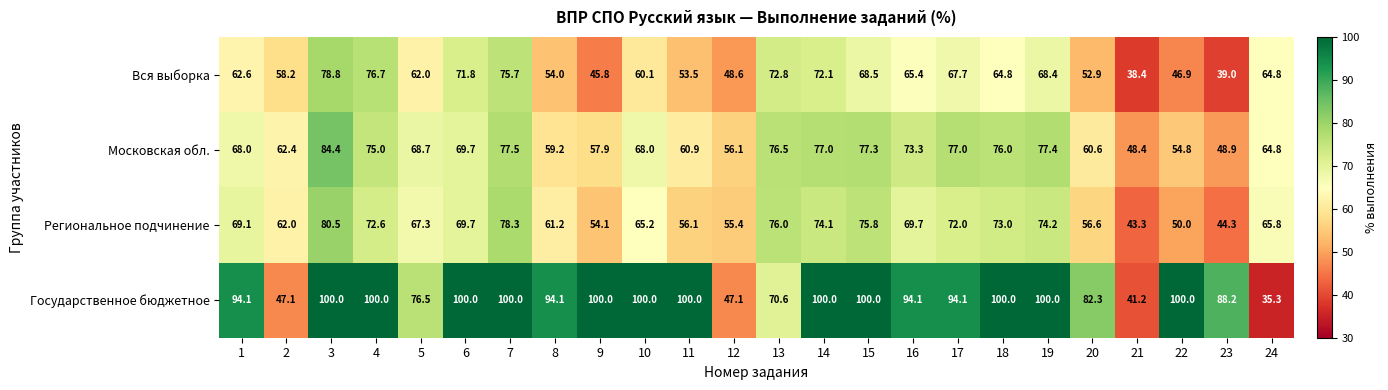

Which series has the largest total across all categories?

Государственное бюджетное